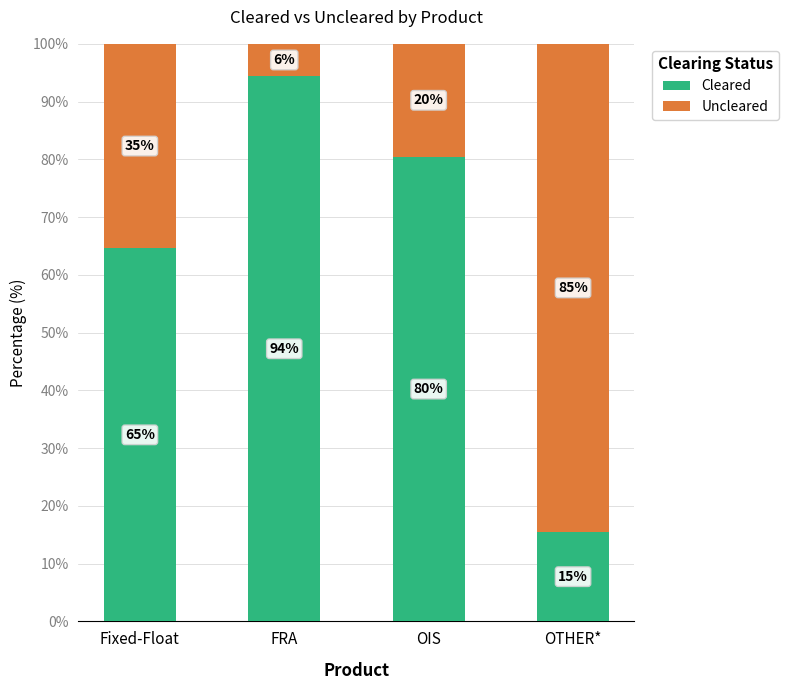

At which label does Cleared reach its minimum?

OTHER*